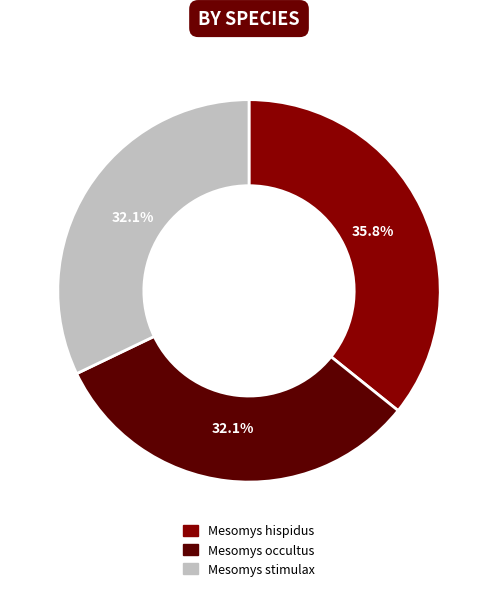

Does Mesomys hispidus represent more than half of the total?

No